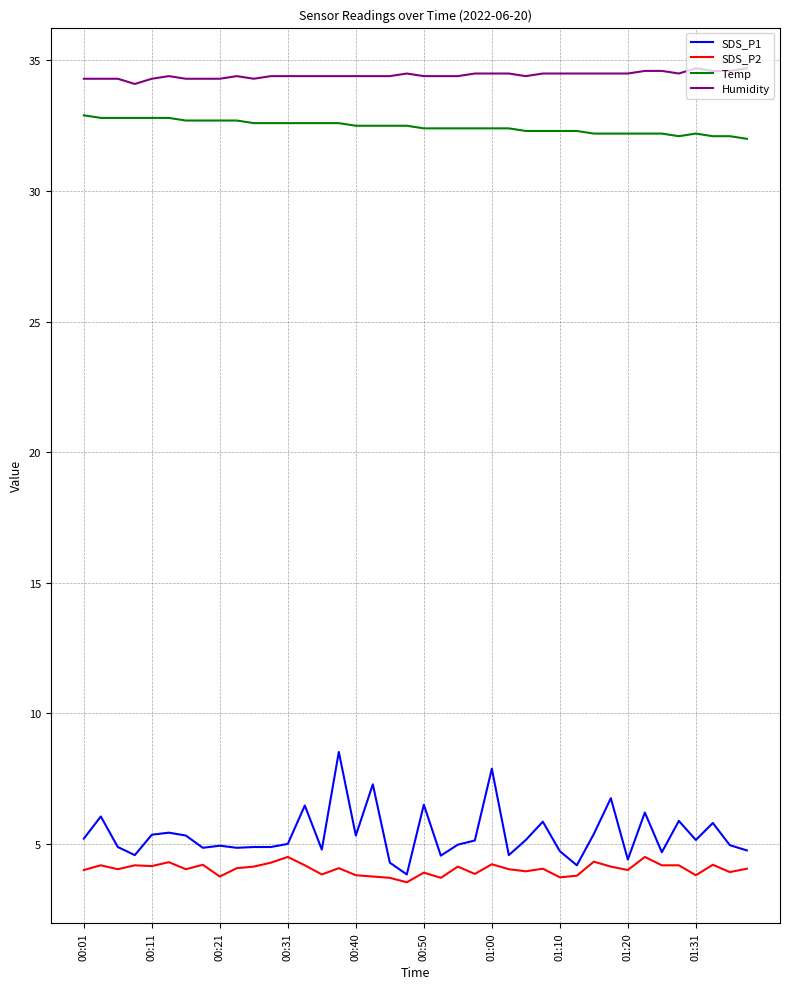

What are all the series names shown in the legend?

SDS_P1, SDS_P2, Temp, Humidity